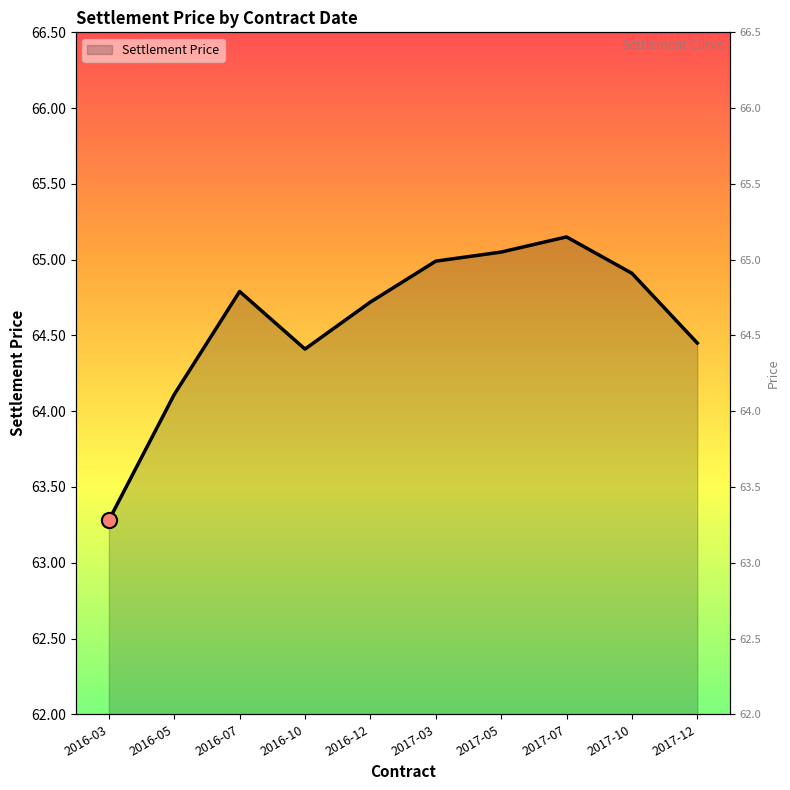

Approximately how many times larger is the value at 2016-05 compared to 2017-10?

1.0